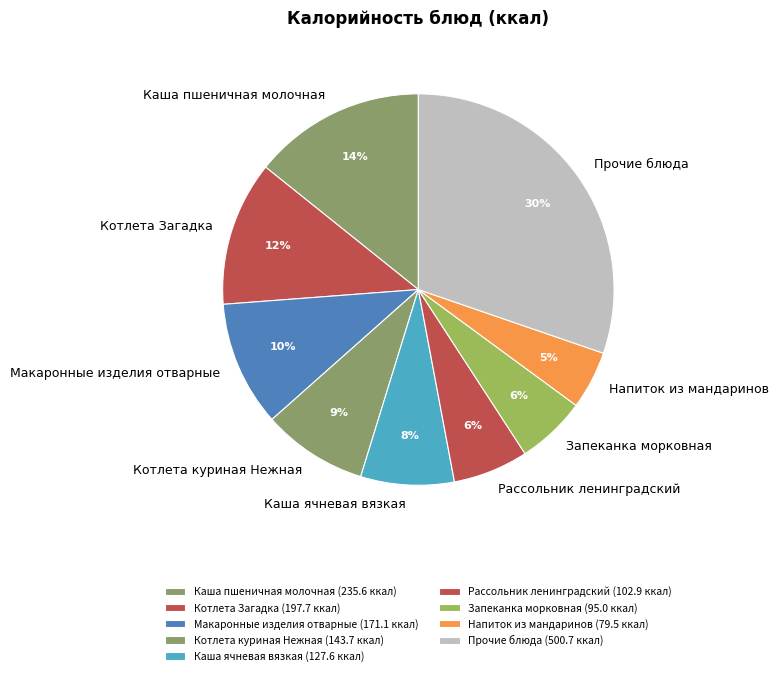

To the nearest percent, what is the difference between the Котлета Загадка and Макаронные изделия отварные slice percentages?

2%